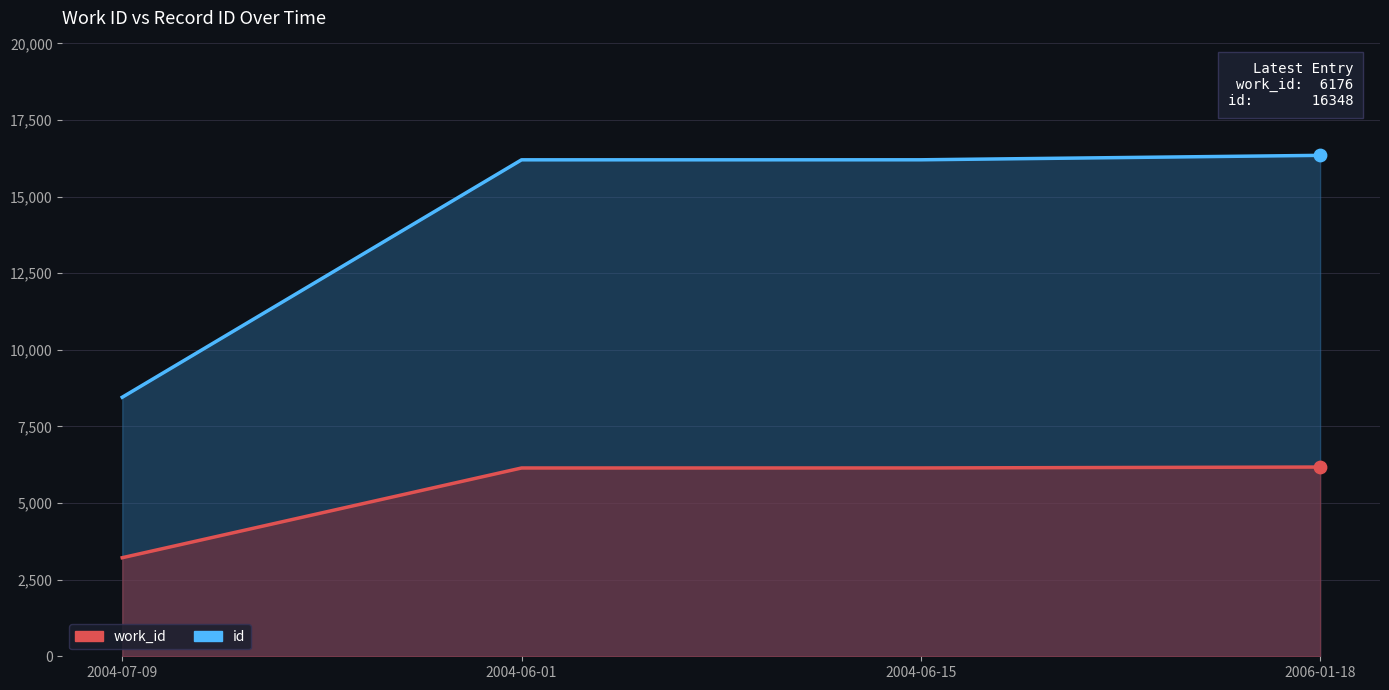

Which series has the widest spread of Y values?

id